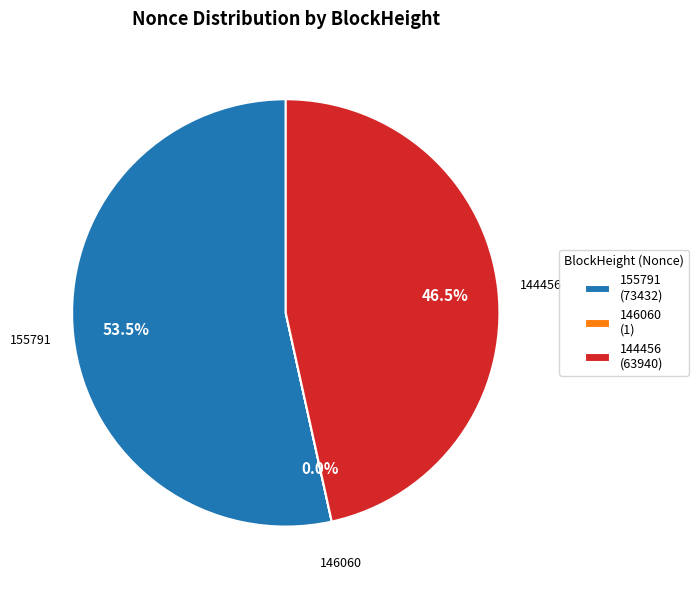

Is there any slice that represents more than half of the pie?

Yes